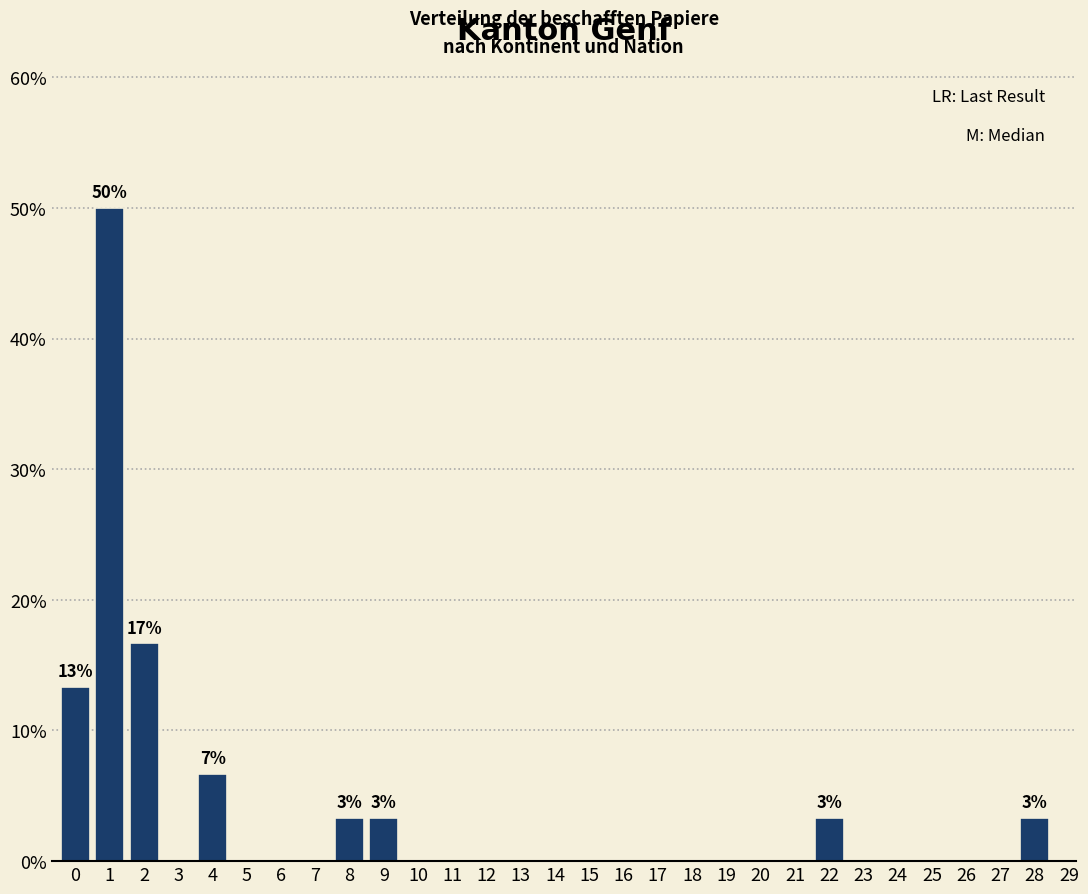

Over which range of the x-axis is the bar tallest?

0.5 to 1.5